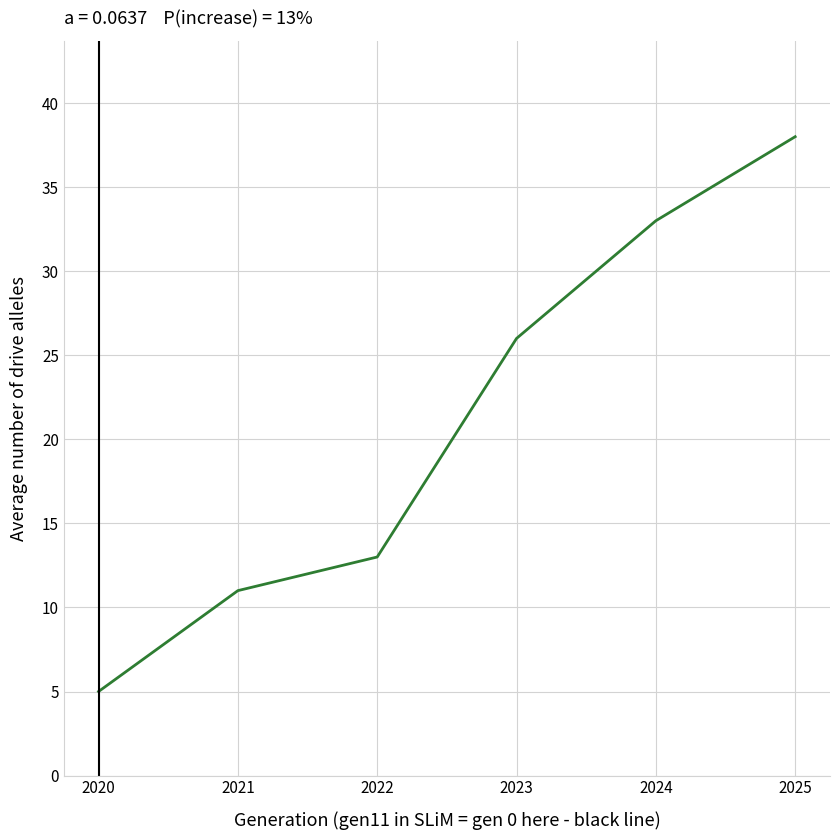

What is the change in value from 2020 to 2025?

+33